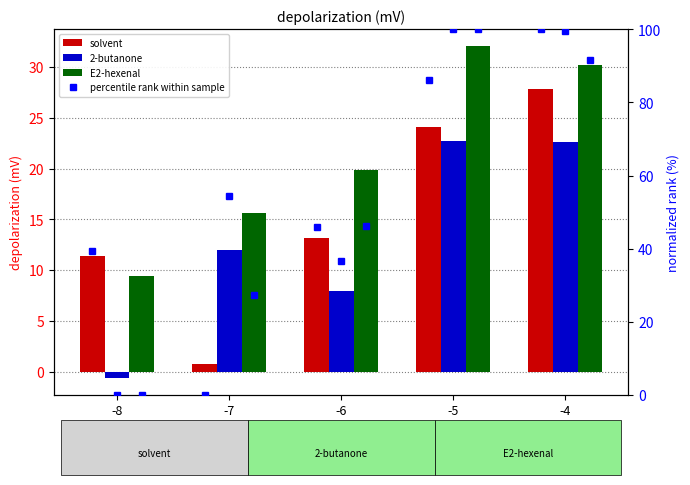

How many values in 2-butanone are below zero?

1